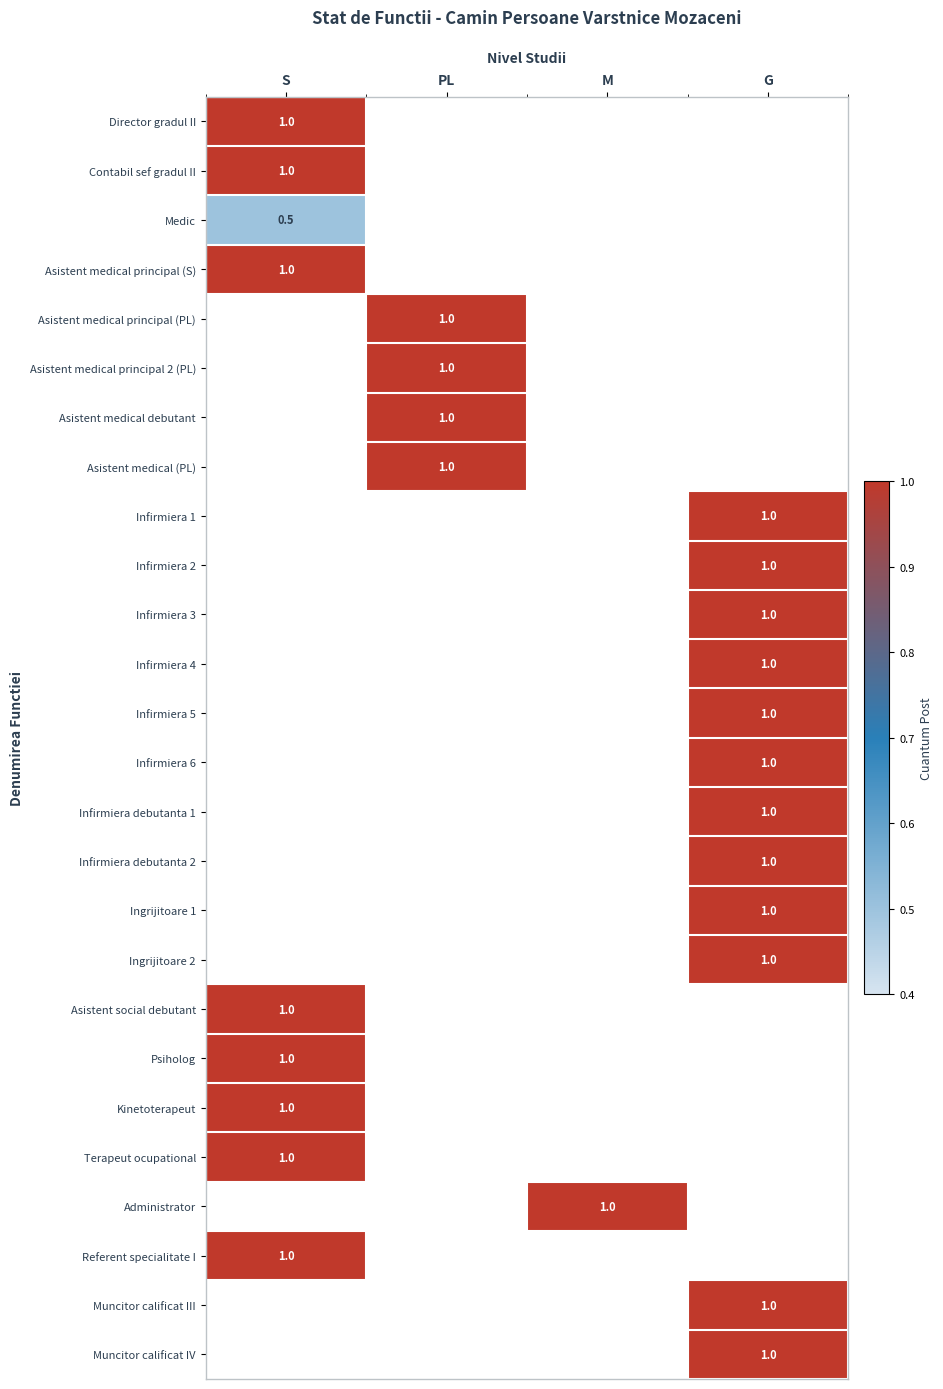

List the labels in order of Asistent medical principal (S) value, largest first.

S, PL, M, G